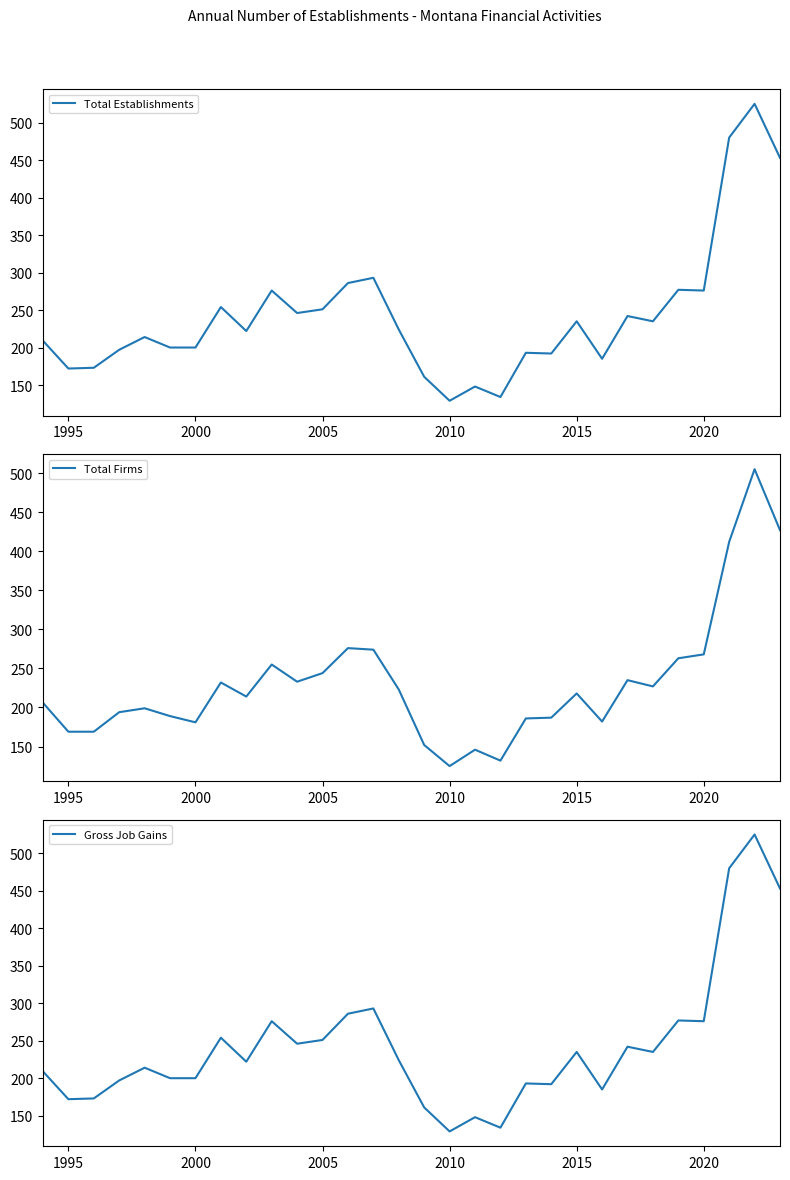

What is the lowest value of the Total Firms series?

125